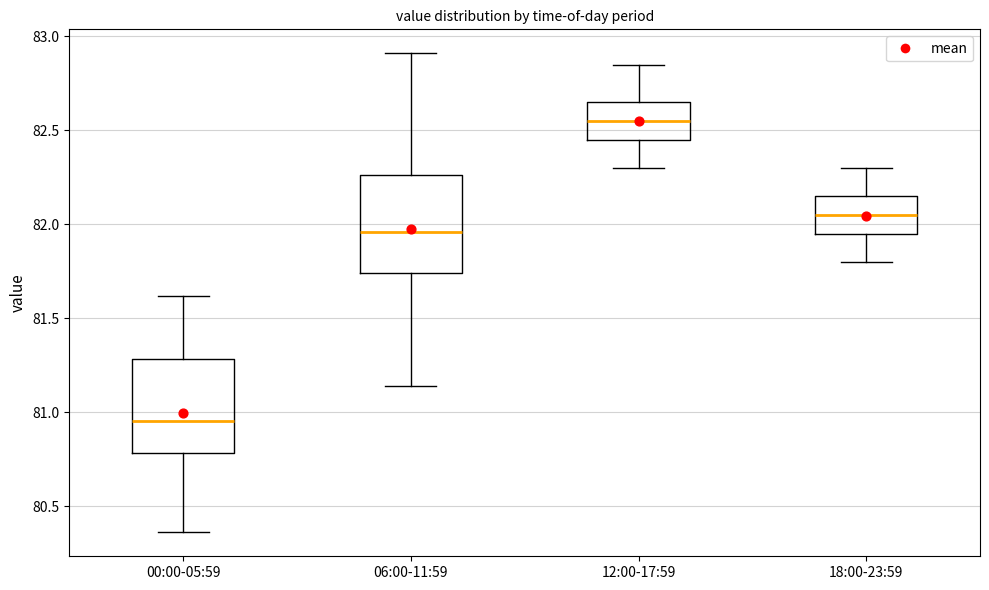

Where is the lower edge of the box for 00:00-05:59 on the y-axis? The values are not printed on the chart, so give them approximately, as read against the axis.

80.80